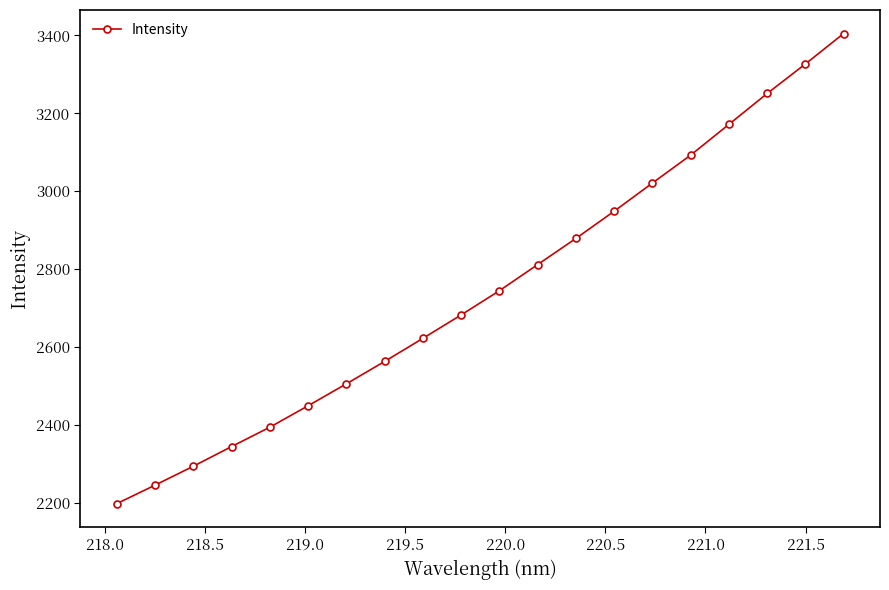

True or false: the data has more than 0 interior local peaks.

False